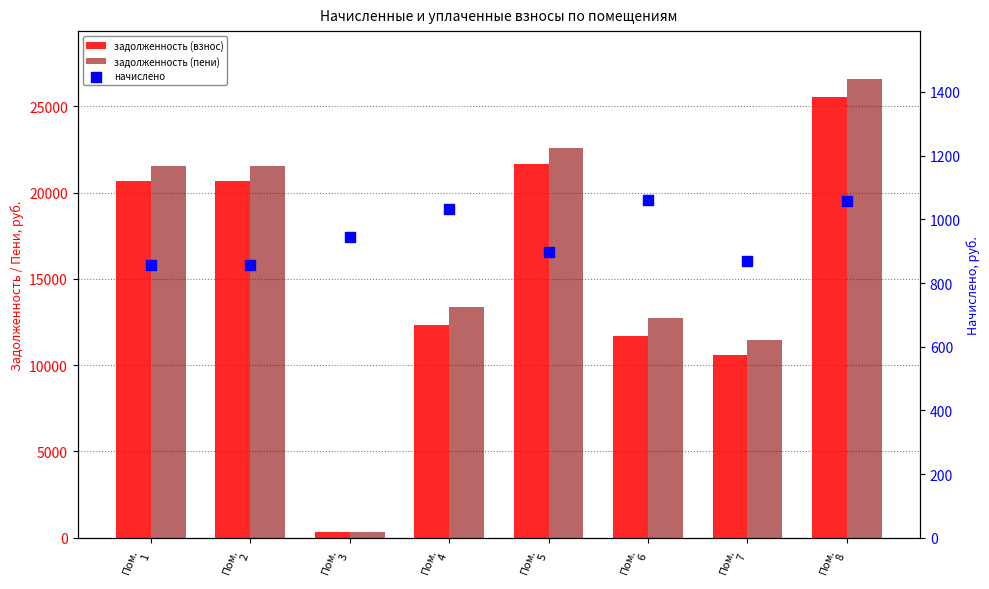

Which series contains the highest Y value?

задолженность (пени)